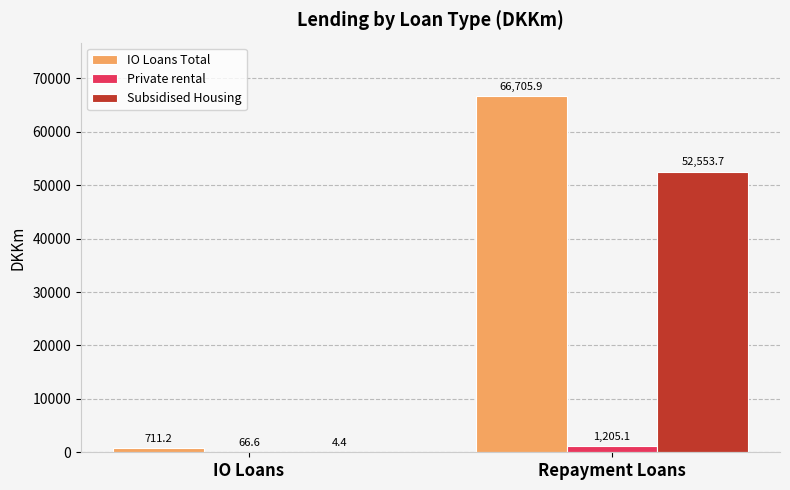

Which category has the highest value across all series?

Repayment Loans